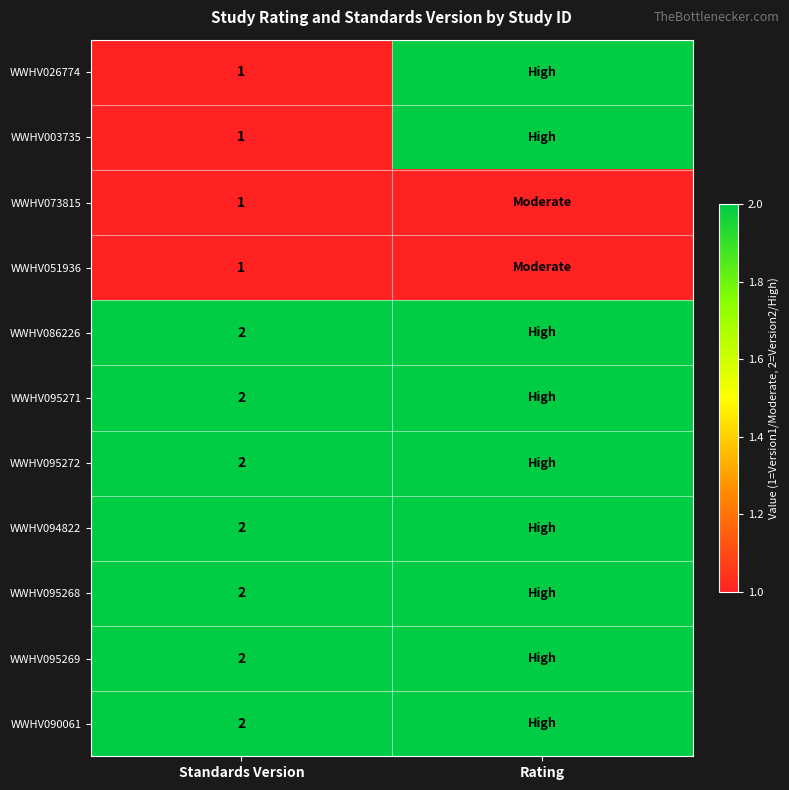

The value of WWHV086226 at Standards Version is 2. True or false?

True